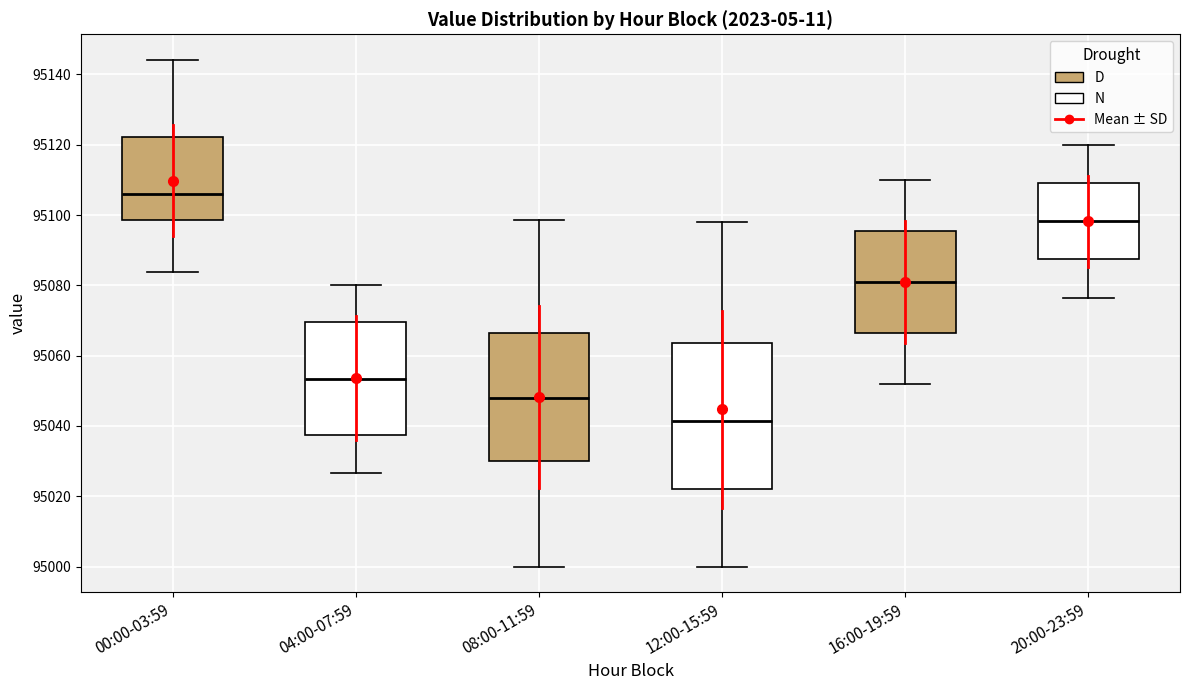

Comparing the boxes themselves (not the whiskers), which one is the tallest?

12:00-15:59